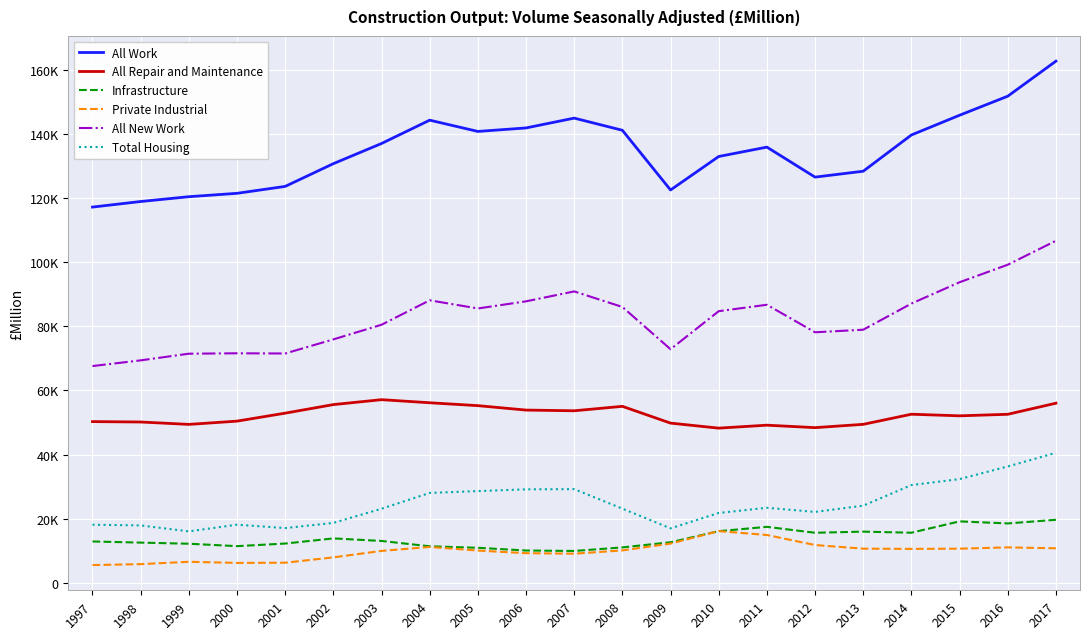

What is the difference between the highest and lowest values at 1999?

113862